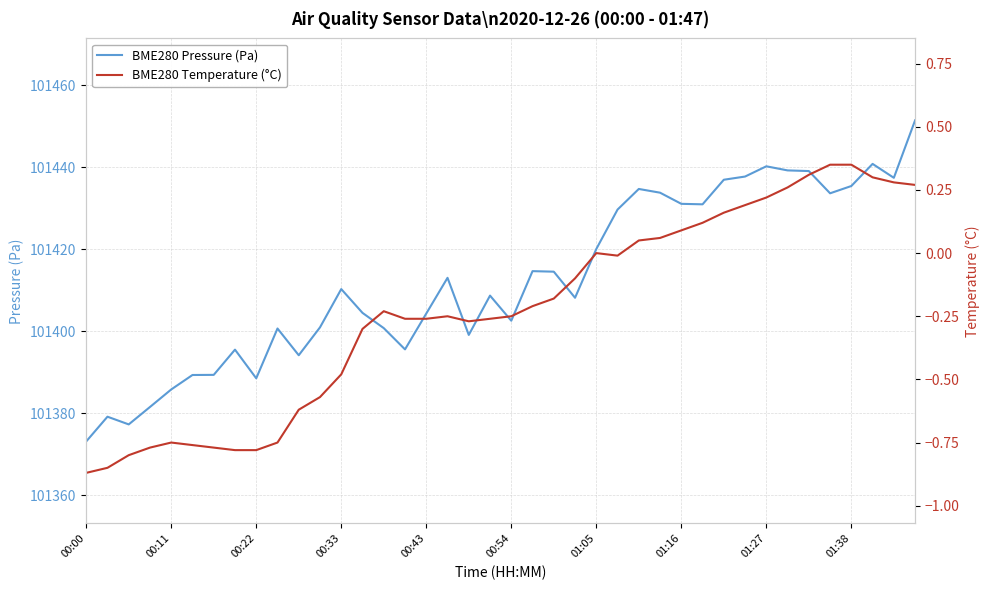

Is it true that BME280 Pressure (Pa) equals 101404.3 at 00:43?

True